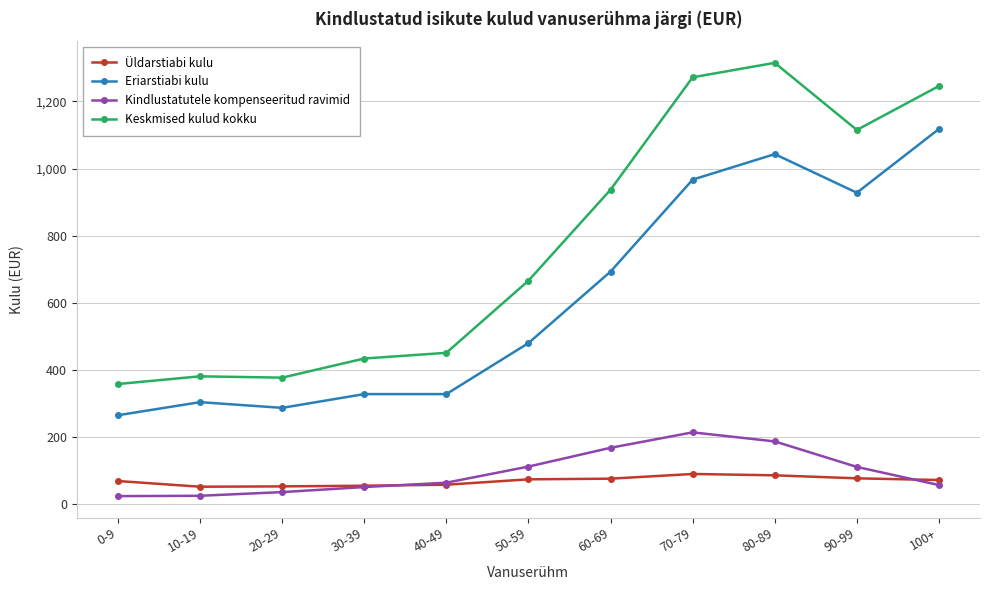

True or false: Keskmised kulud kokku and Üldarstiabi kulu cross at least once.

False